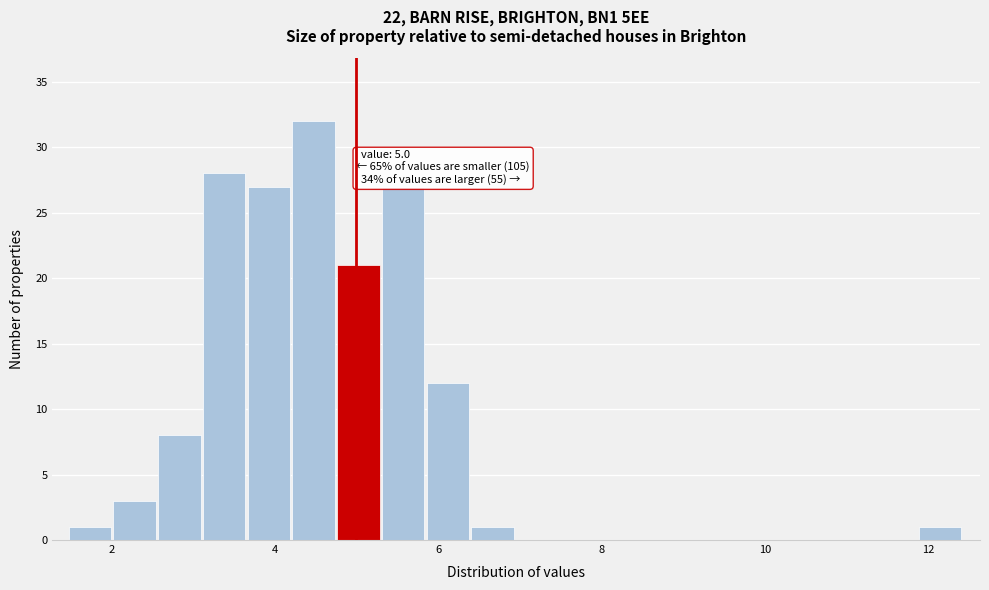

Read against the x-axis, roughly where is the centre of the tallest bar?

4.4